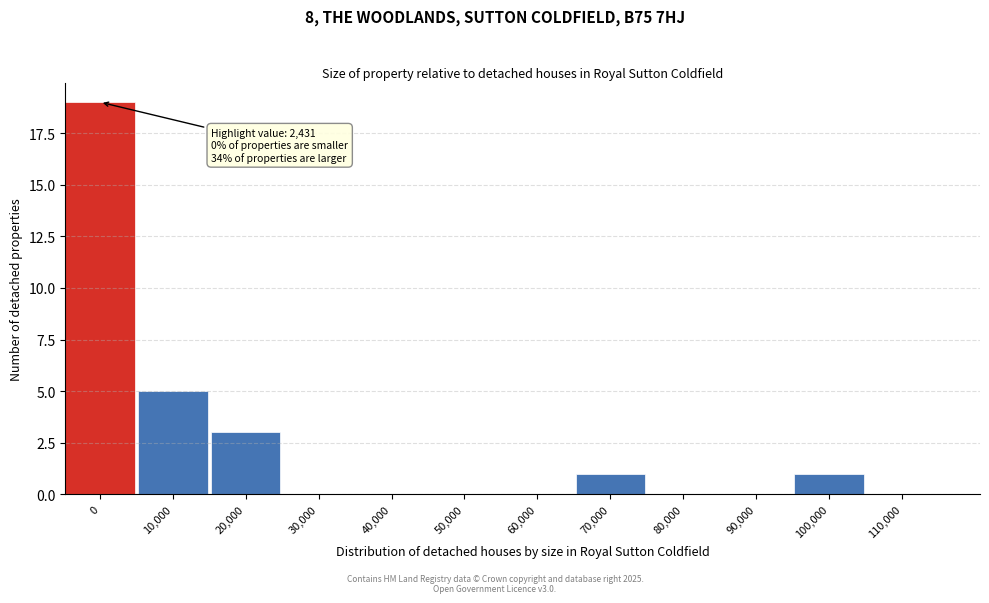

Reading right to left, extract all data points from this chart.

110,000=0	100,000=1	90,000=0	80,000=0	70,000=1	60,000=0	50,000=0	40,000=0	30,000=0	20,000=3	10,000=5	0=19